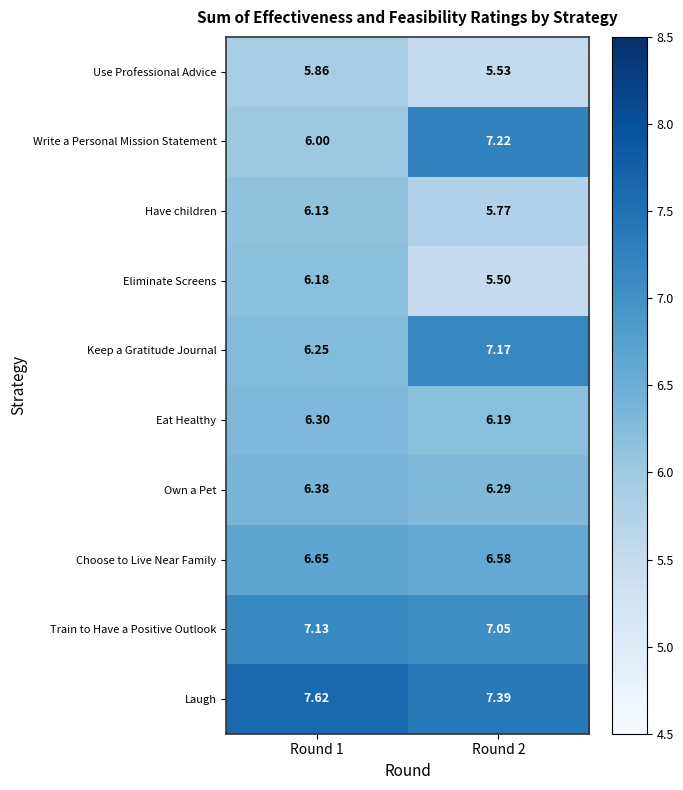

Which series has the largest total across all categories?

Laugh